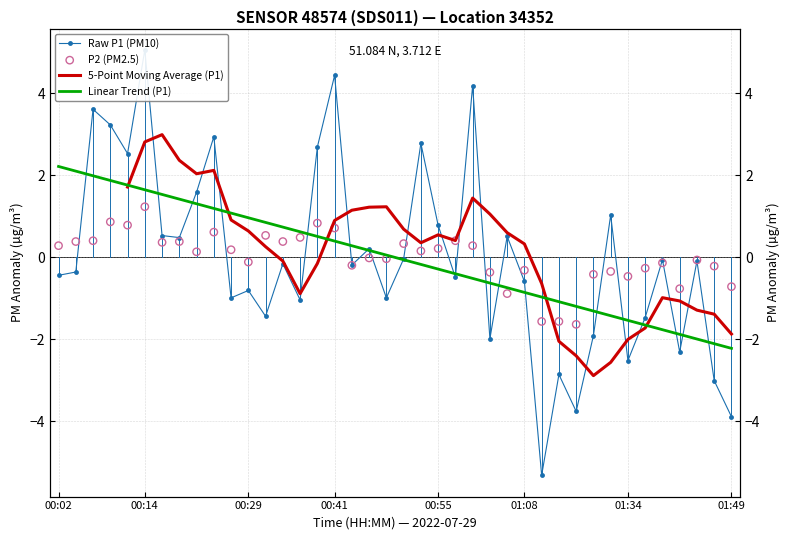

Which series reaches the minimum Y coordinate?

Raw P1 (PM10)